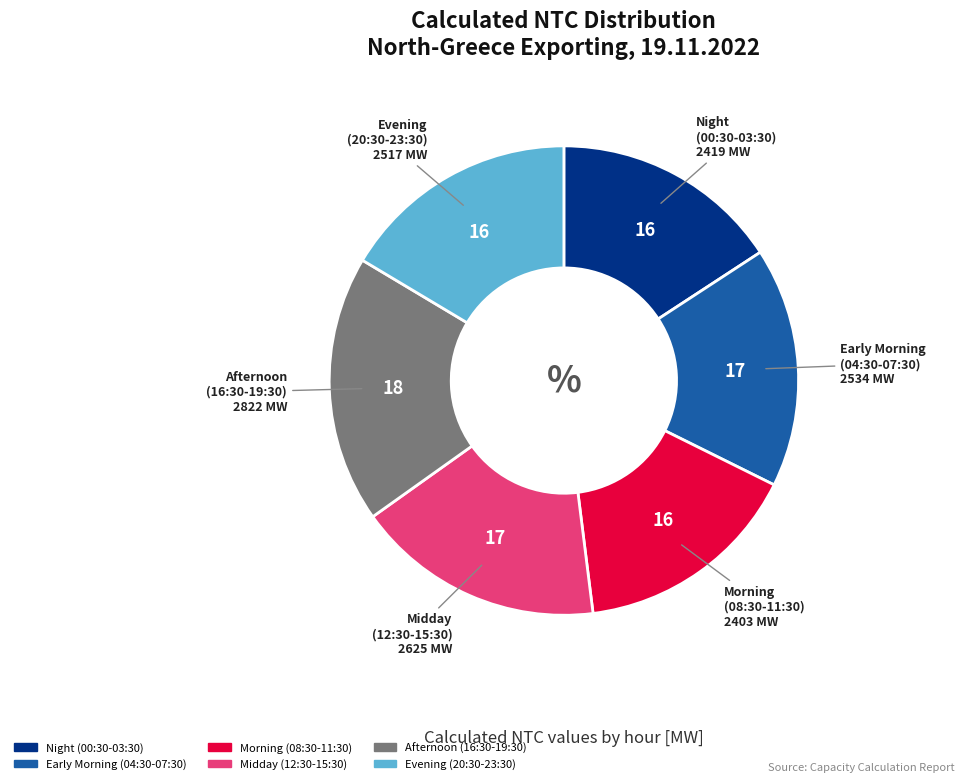

Is there any slice that represents more than half of the pie?

No